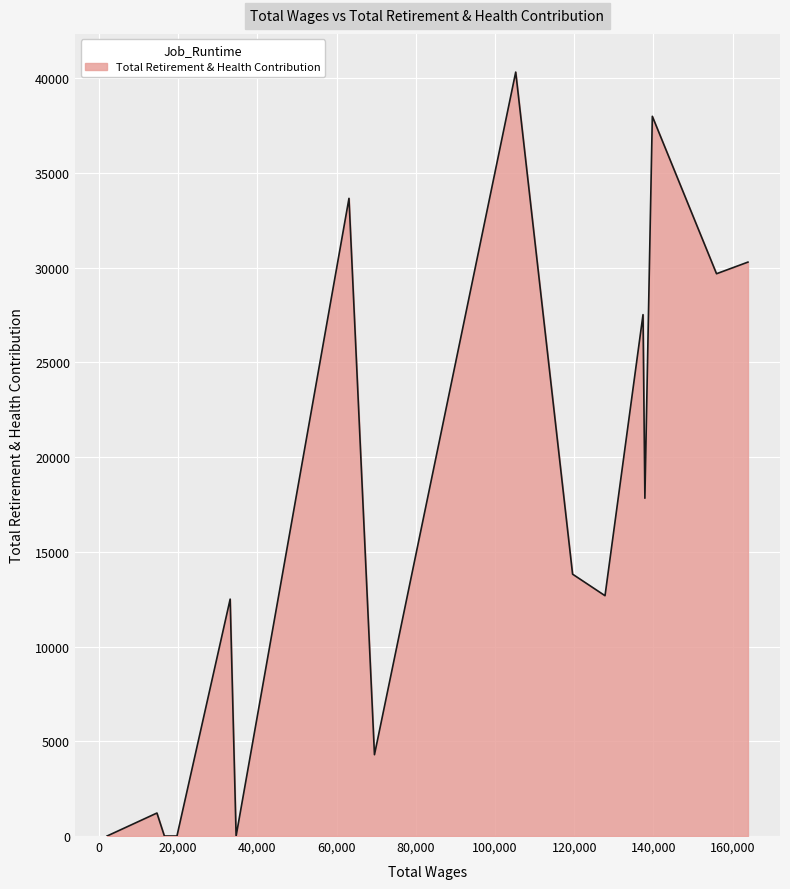

What is the maximum value shown in the chart?

40317